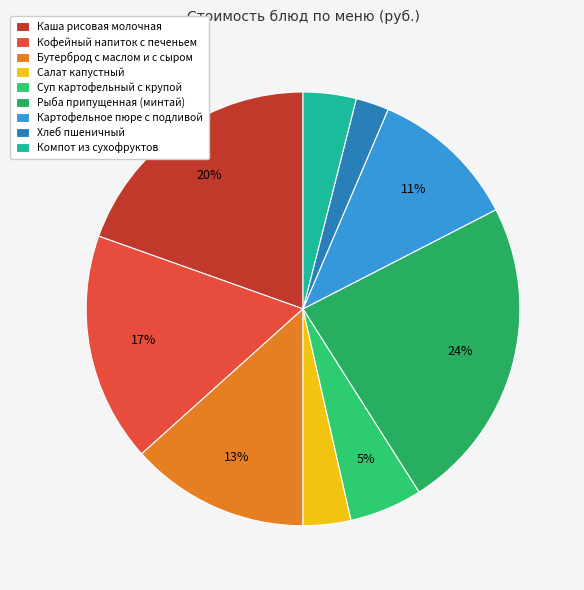

What is the ratio of the value at Хлеб пшеничный to the value at Бутерброд с маслом и с сыром?

0.2